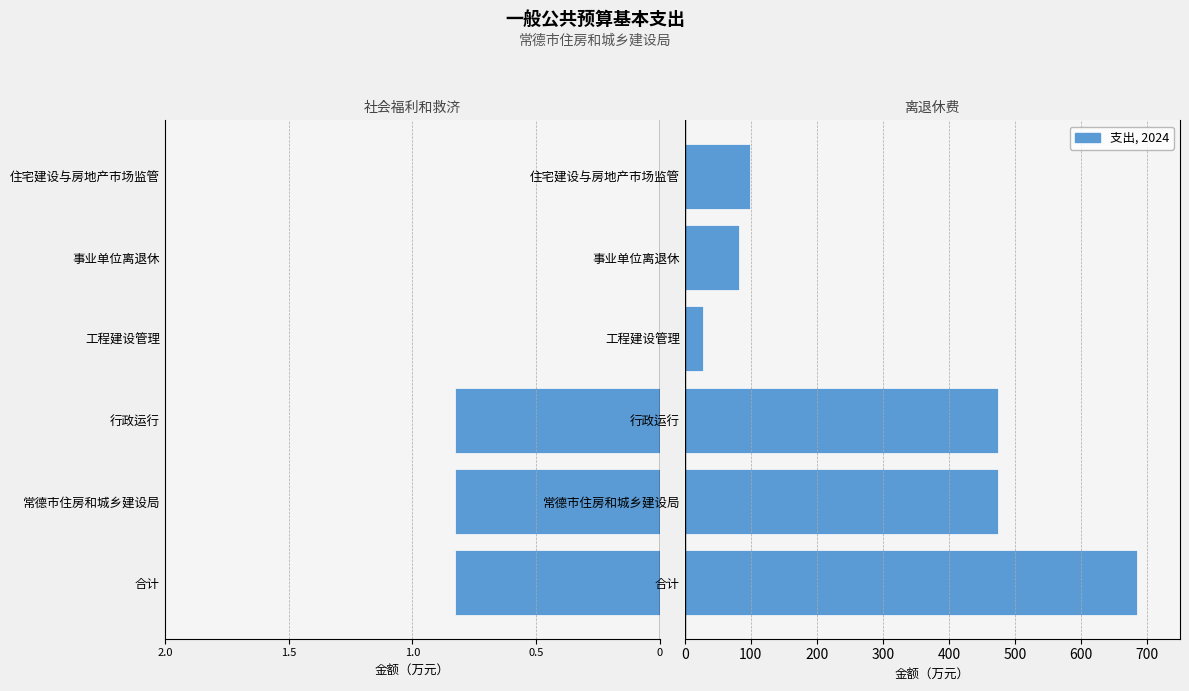

The 社会福利和救济 series shows 0.0 at 住宅建设与房地产市场监管. True or false?

True